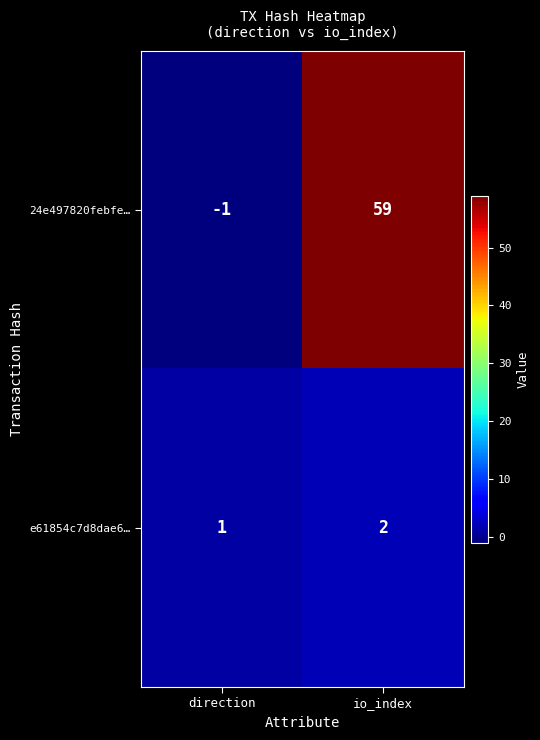

Where is e61854c7d8dae6… nearest to the value 1?

direction